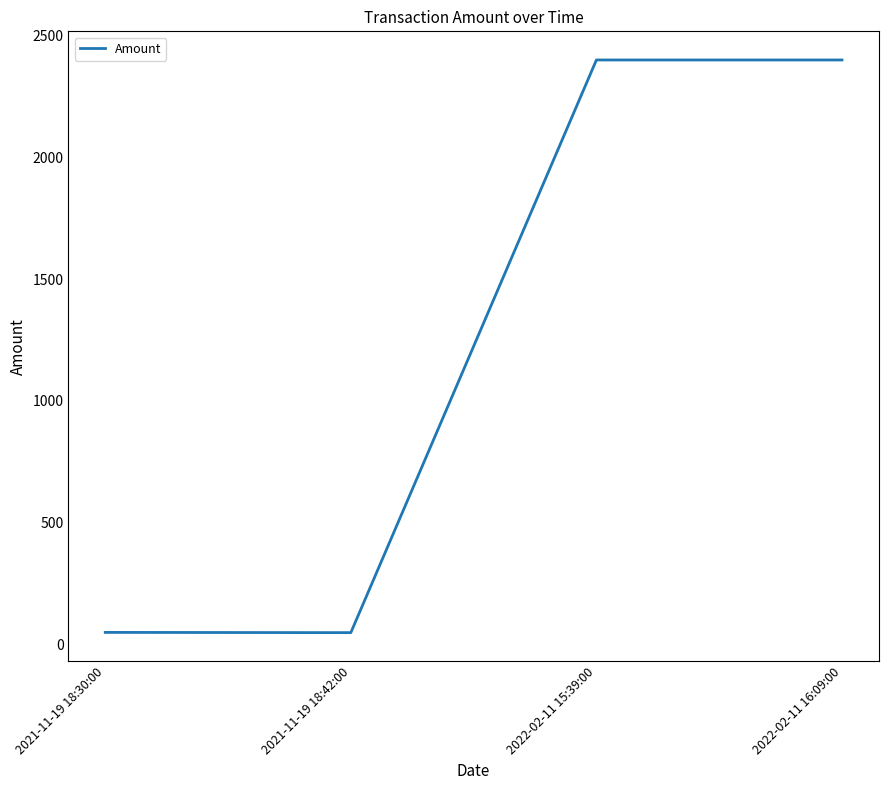

At which category does the data reach its first local peak?

2022-02-11 15:39:00